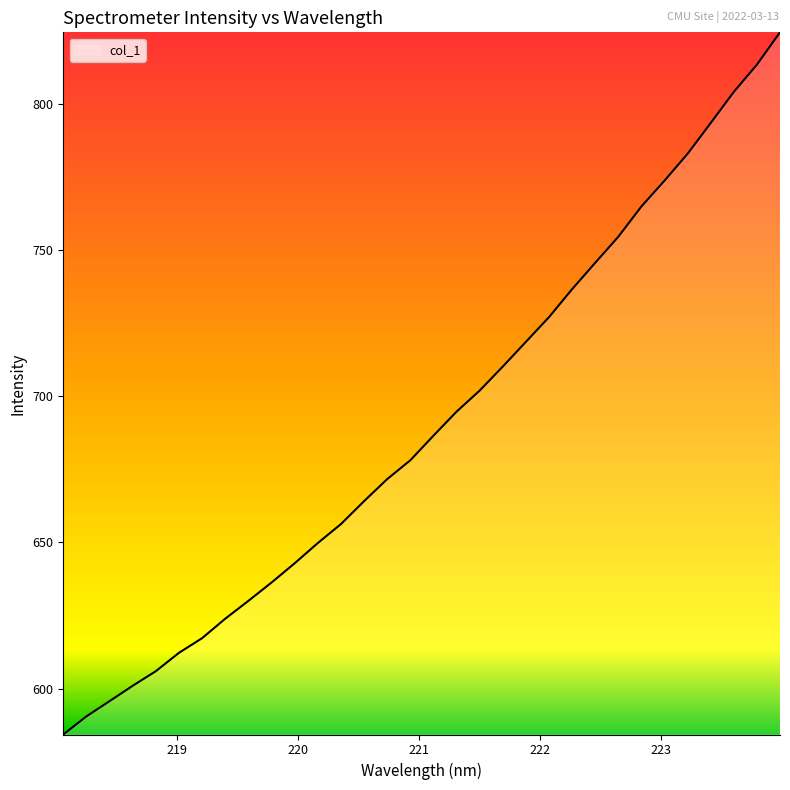

What is the minimum value shown in the chart?

584.3